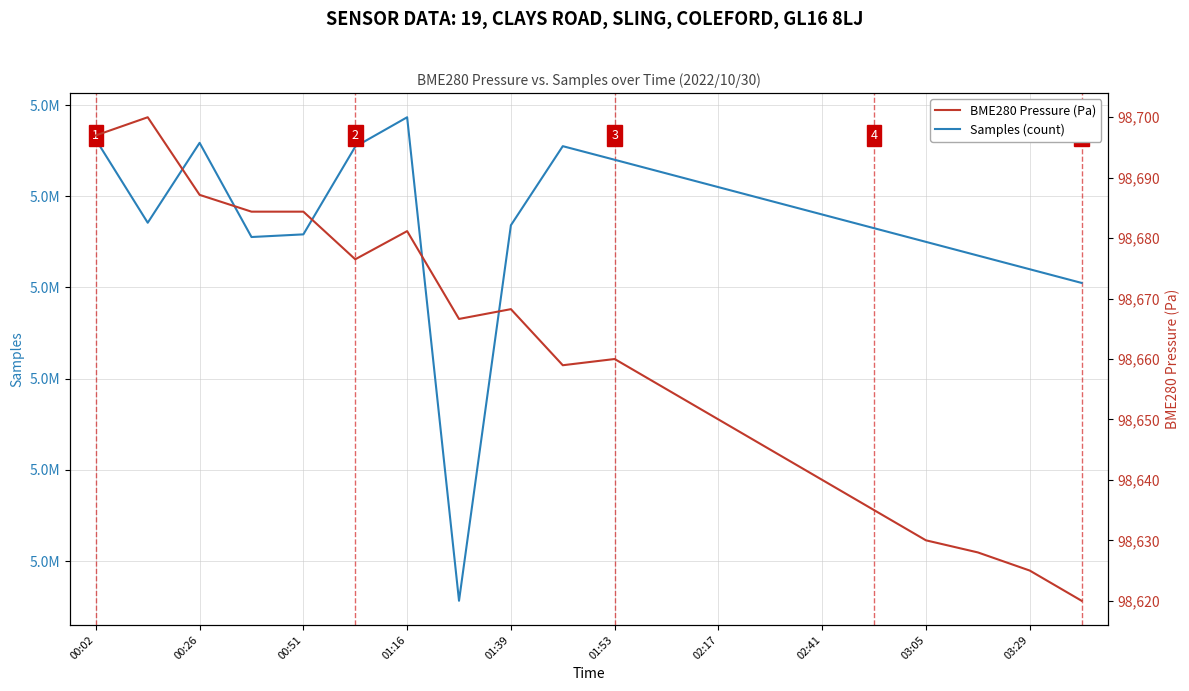

What is the value of the Samples (count) point at the 7th from the left?

5117320.0